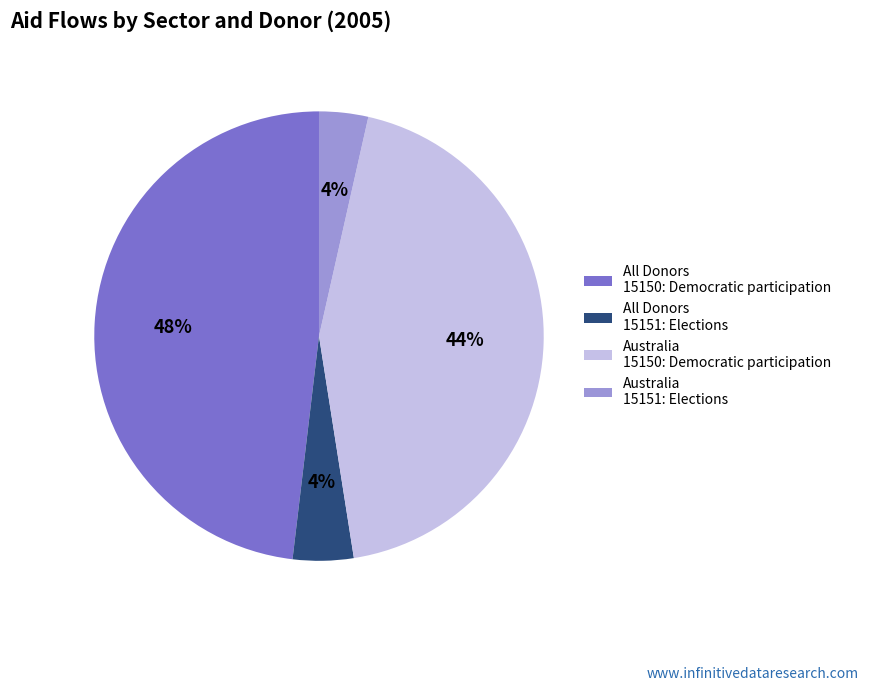

Which category has the biggest portion of the pie?

All Donors 15150: Democratic participation